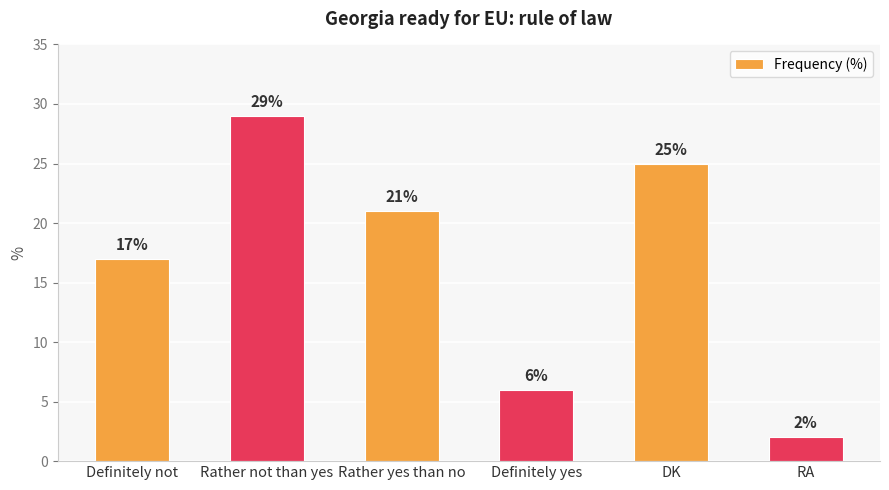

Does the chart contain stacked bars?

No